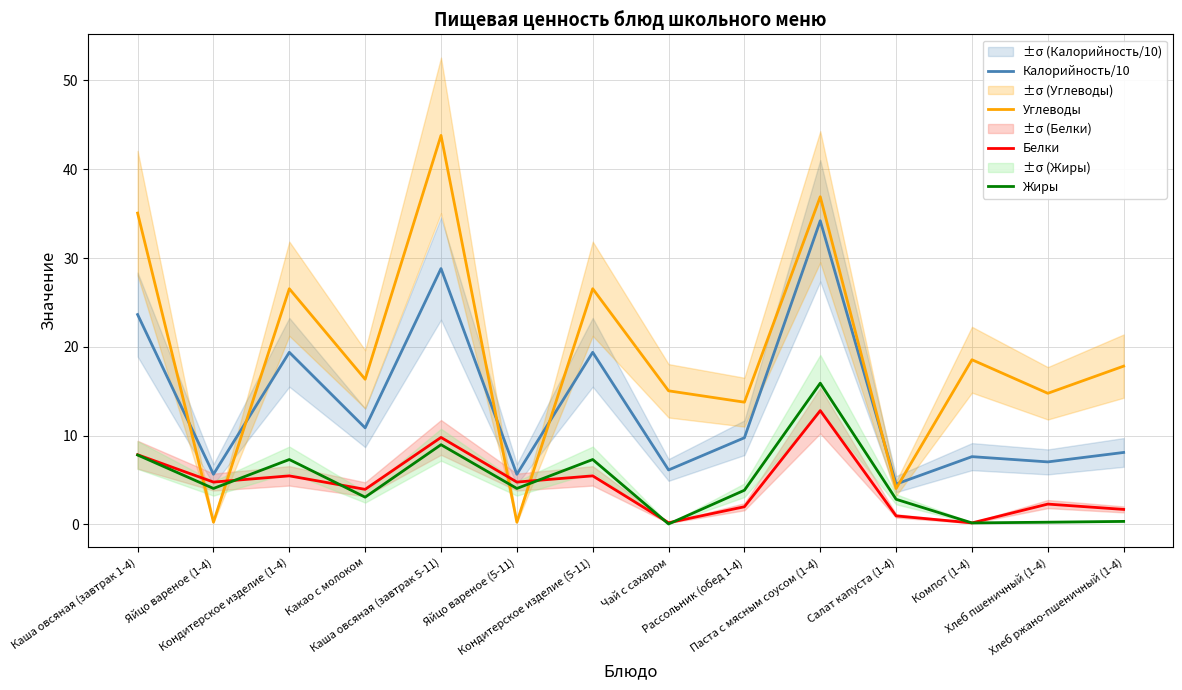

What is the average value of the Калорийность/10 series?

13.6